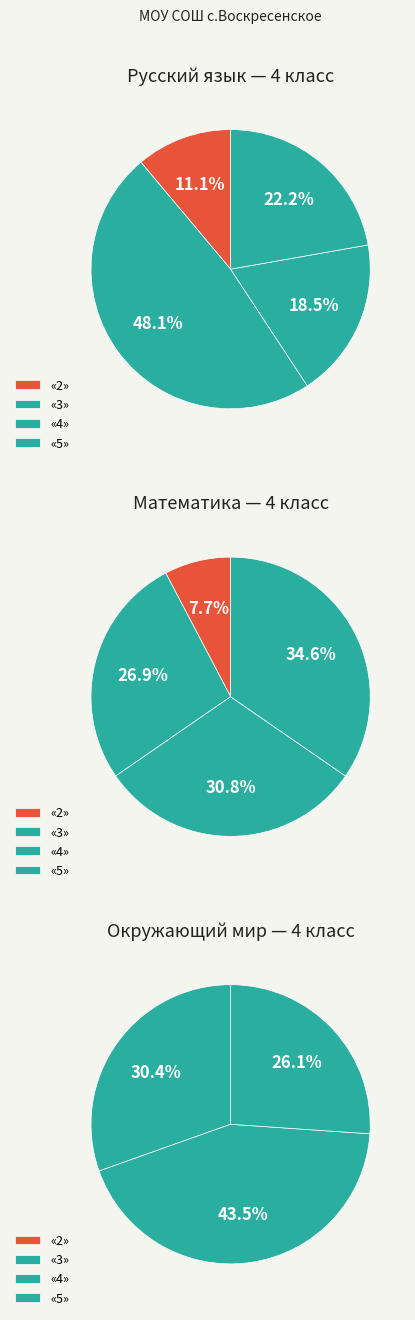

Which category has the biggest portion of the pie?

«3»